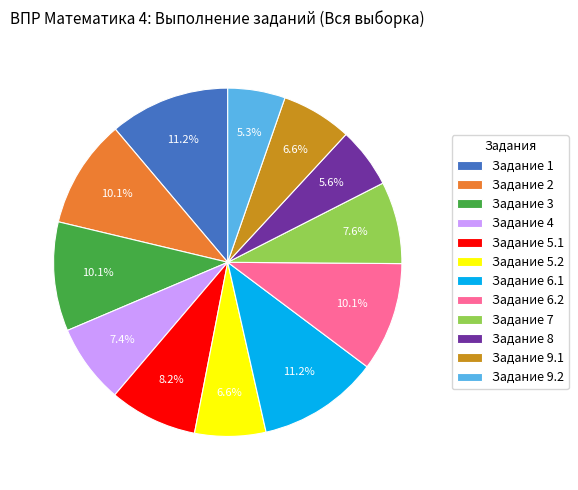

Does Задание 6.1 represent more than half of the total?

No